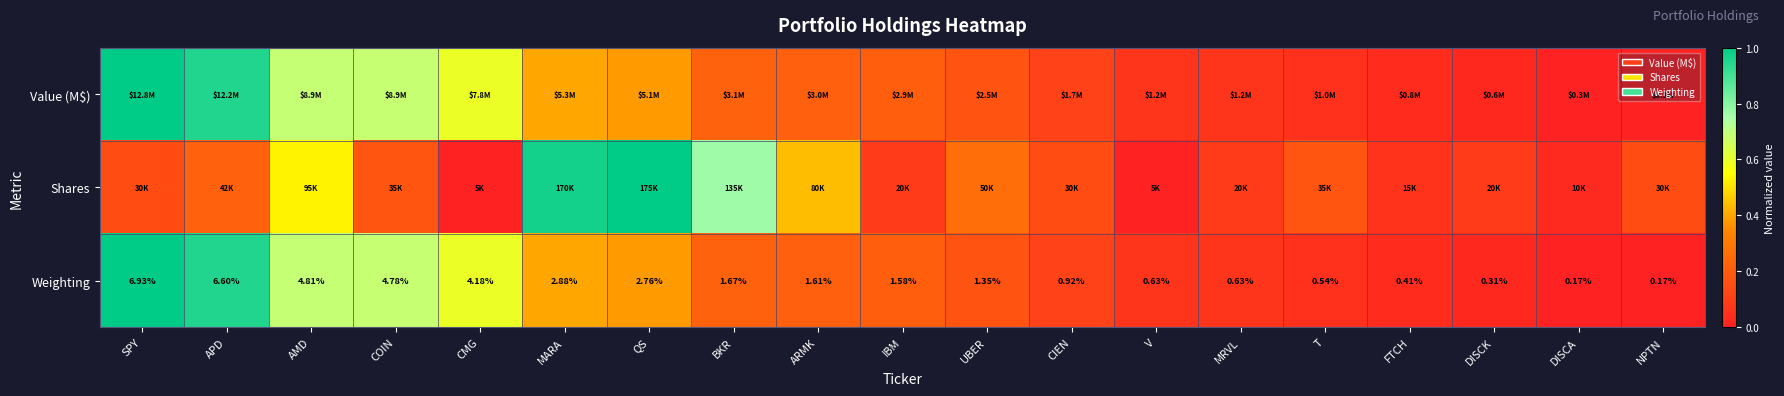

At which label does Weighting first exceed 1?

SPY